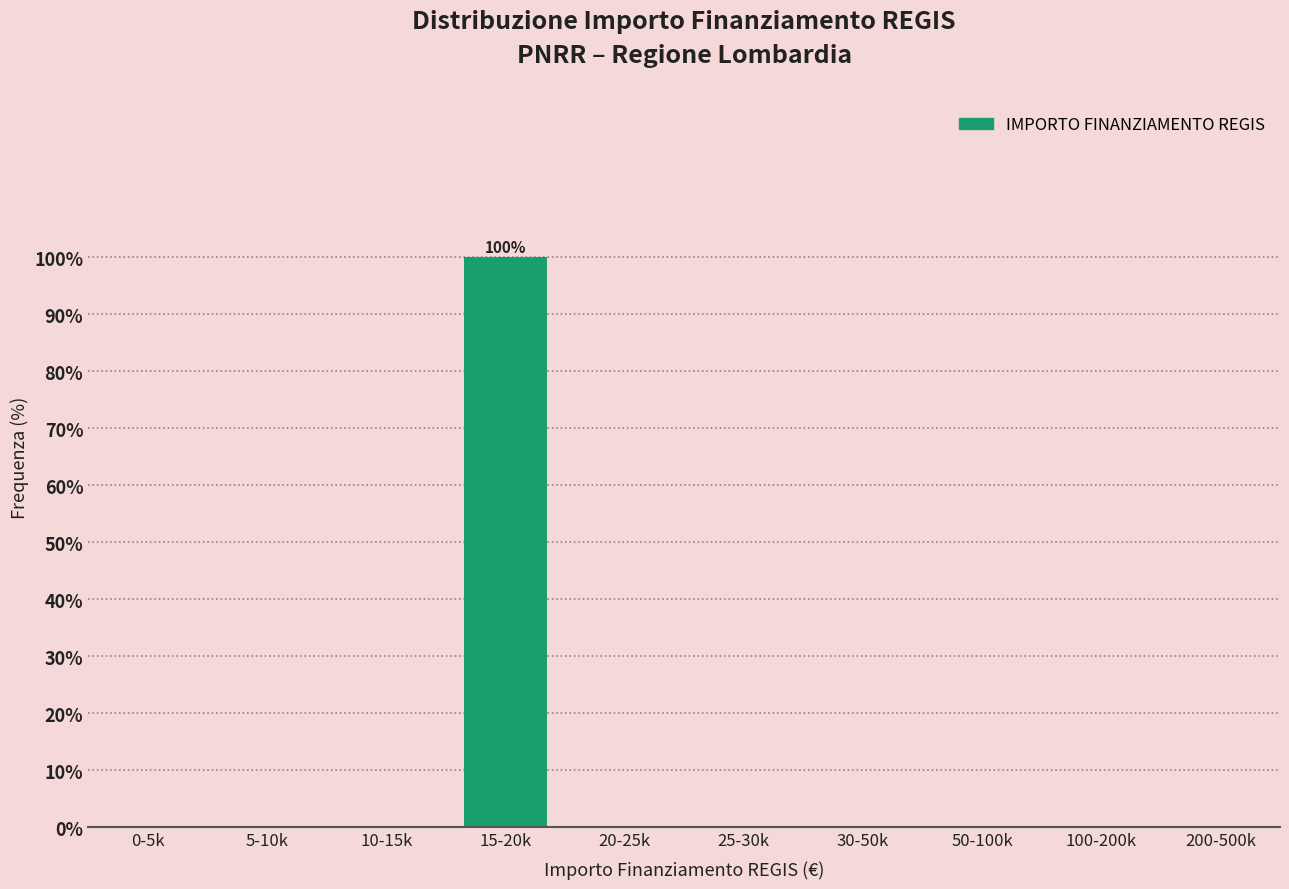

Reading right to left, what are all the values shown in this chart?

200-500k=0	100-200k=0	50-100k=0	30-50k=0	25-30k=0	20-25k=0	15-20k=100	10-15k=0	5-10k=0	0-5k=0